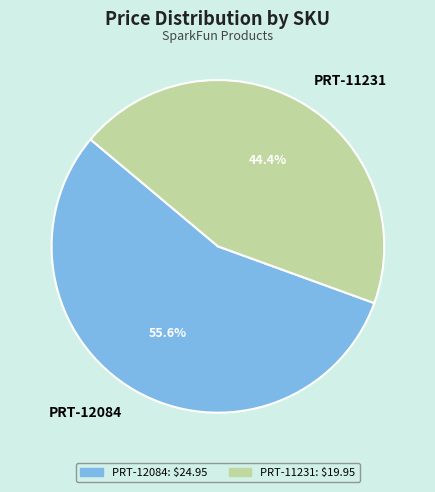

Which has a higher value, PRT-12084 or PRT-11231?

PRT-12084